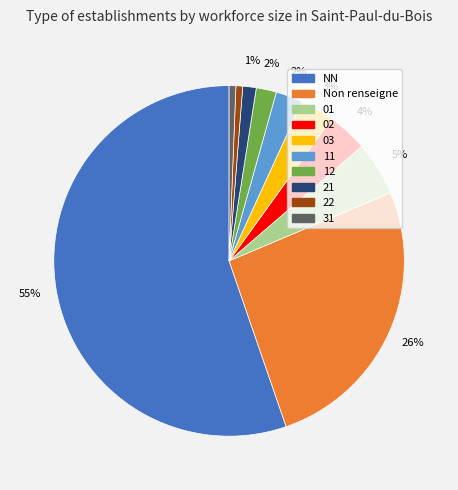

Does any single category account for the majority?

Yes